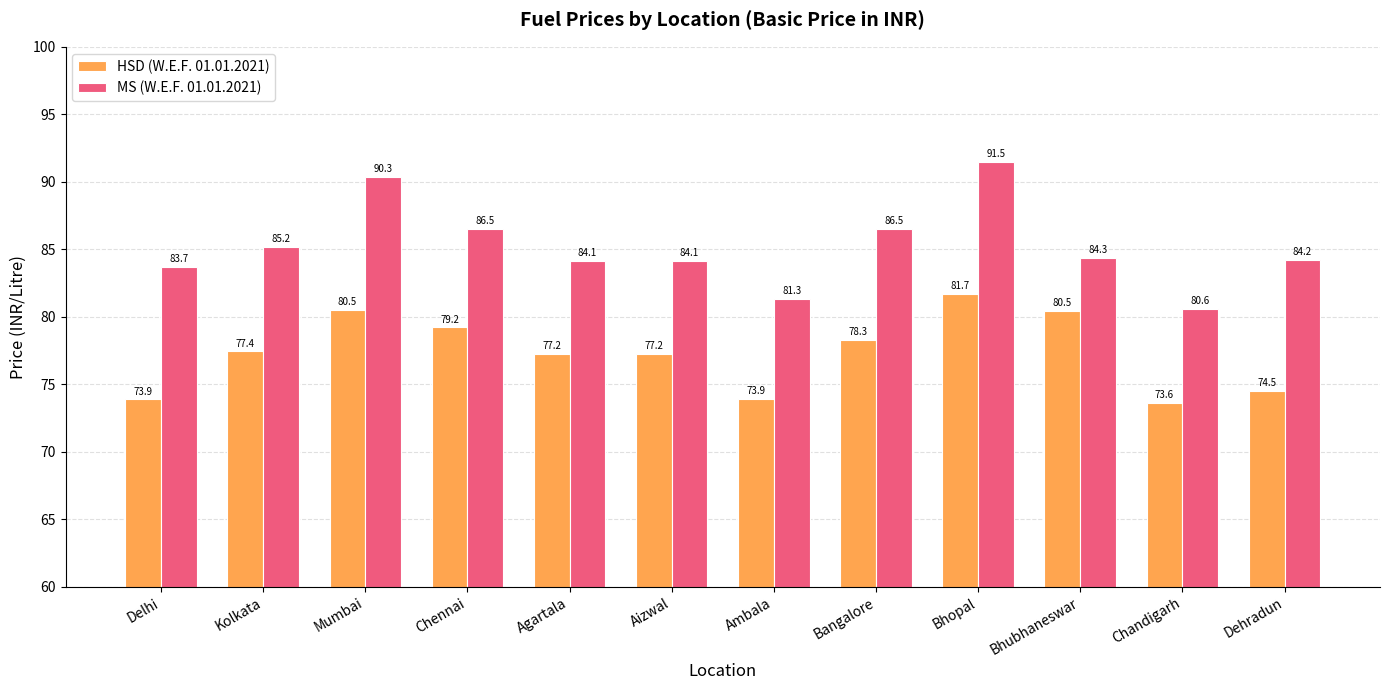

Are the bars grouped side by side (vs. stacked)?

Yes